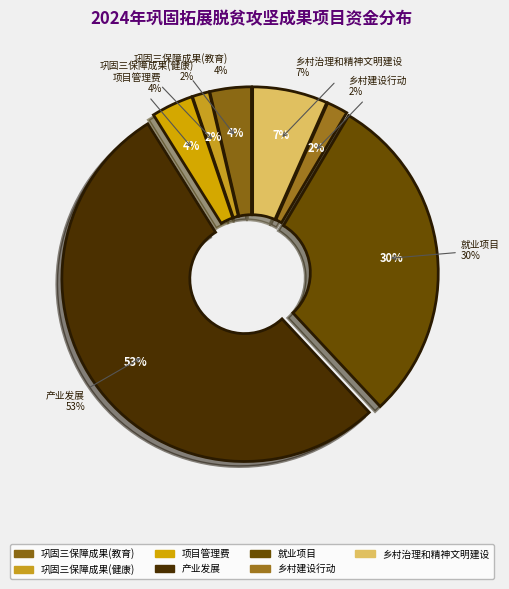

What percentage is the 乡村建设行动 slice, to the nearest percent?

2%